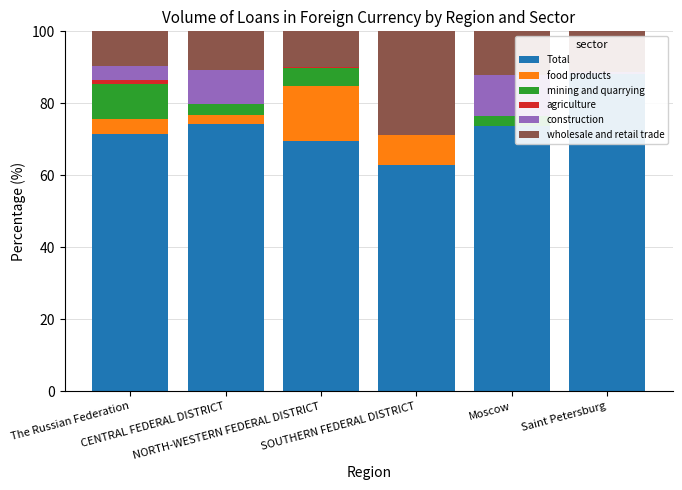

Which category has the lowest value in the food products series?

Saint Petersburg